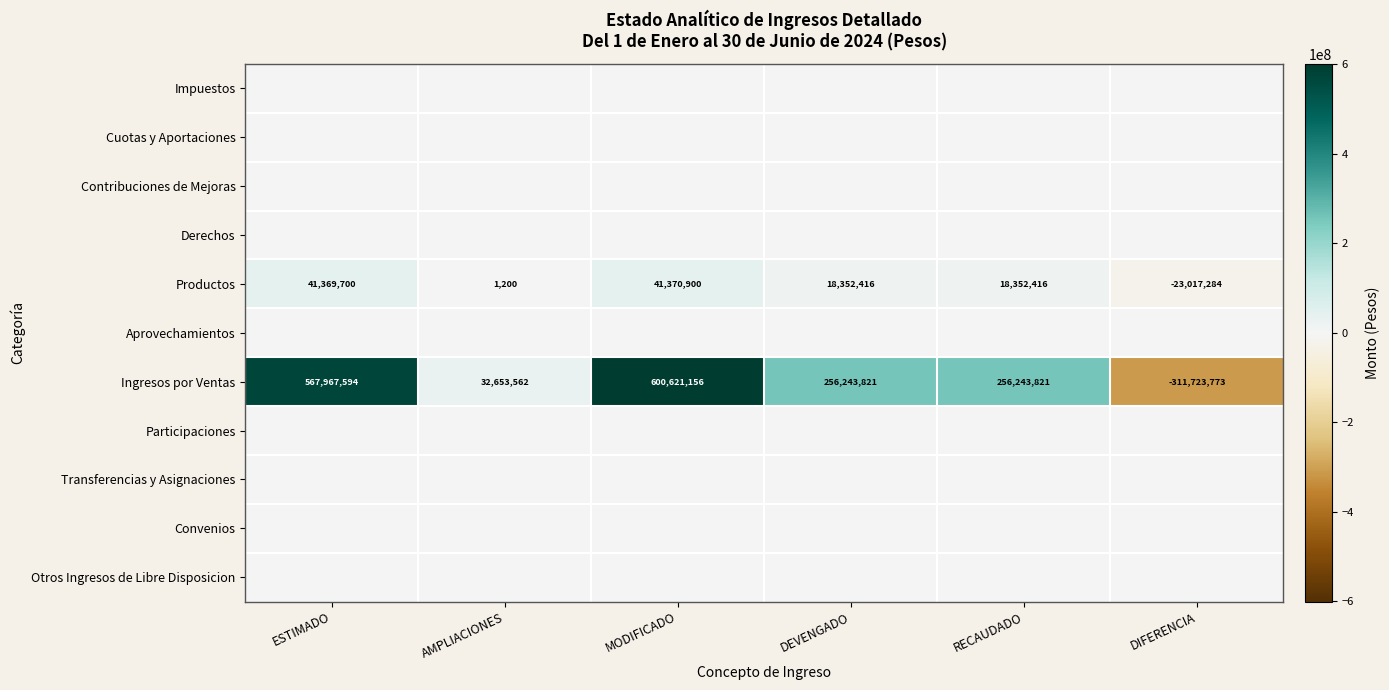

What value does the Productos series have at MODIFICADO, to the nearest 10?

41370900